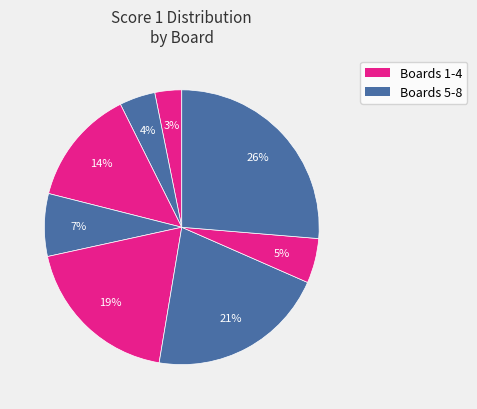

How many slices are in this pie chart?

8